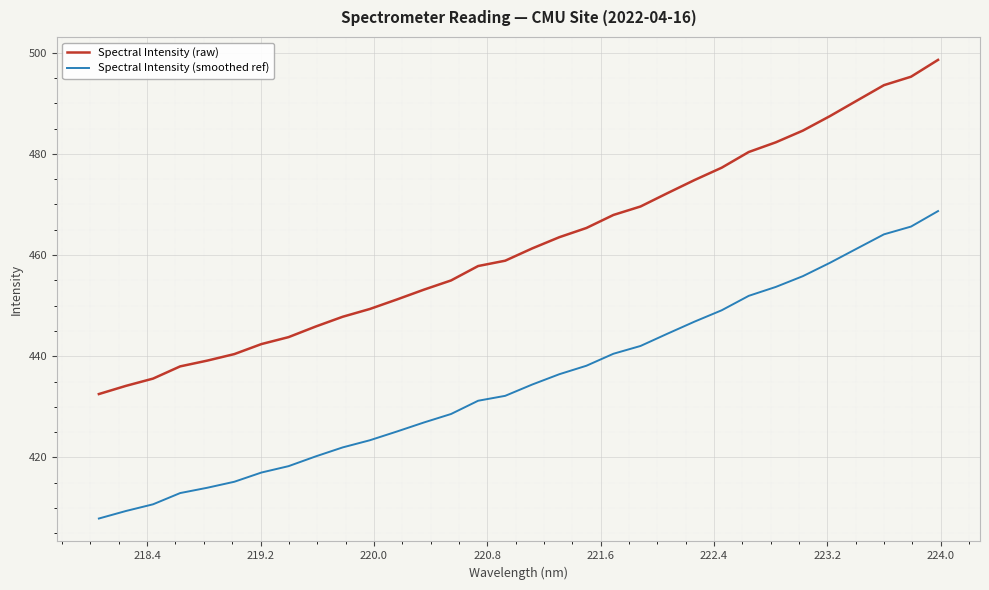

Which series has the largest range (max minus min)?

Spectral Intensity (raw)